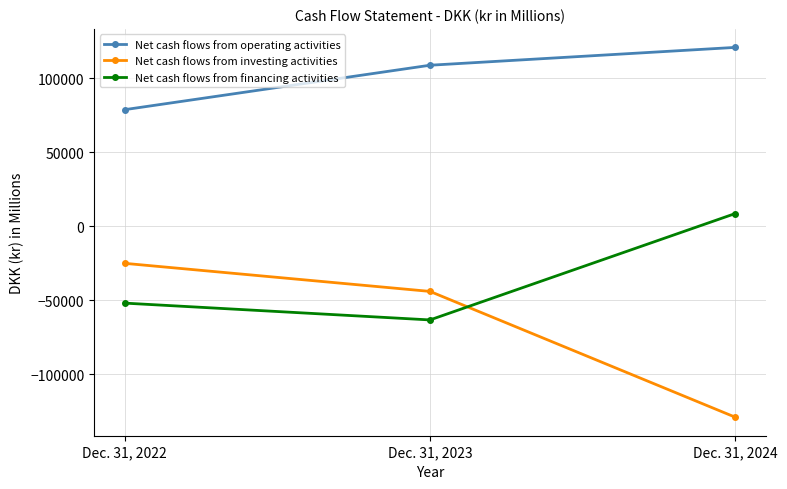

What are all the series names shown in the legend?

Net cash flows from operating activities, Net cash flows from investing activities, Net cash flows from financing activities